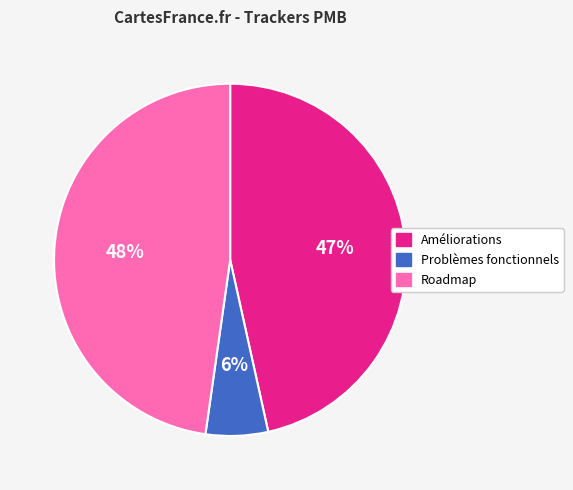

Between Roadmap and Améliorations, which is larger?

Roadmap